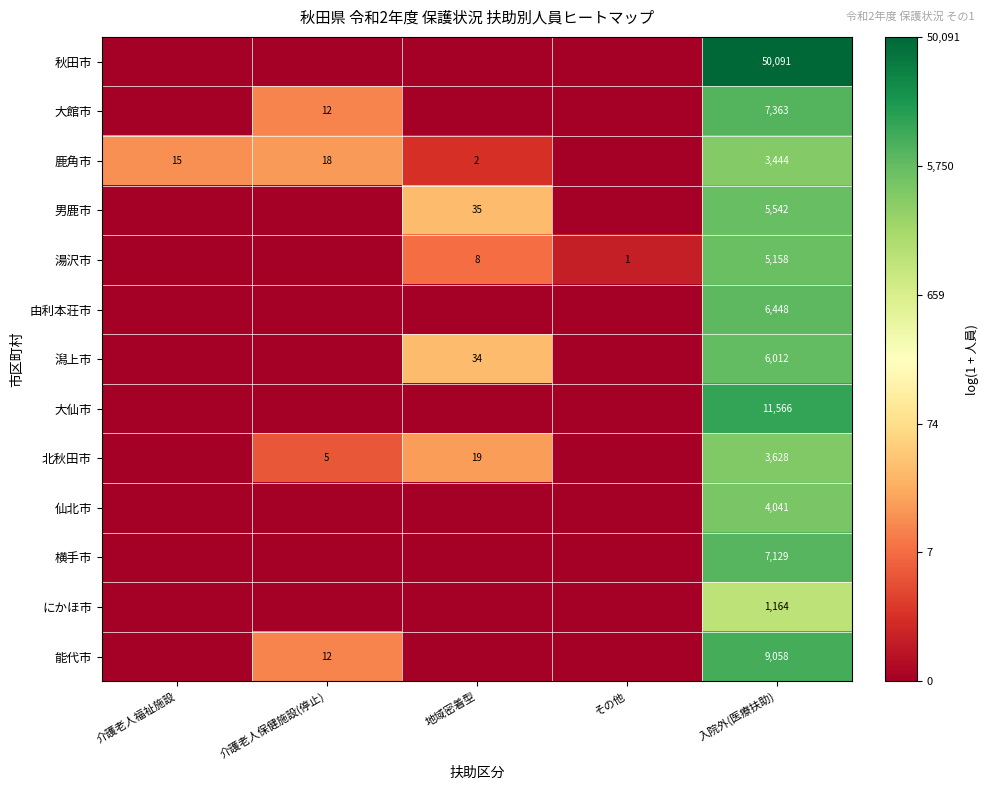

Is it true that 湯沢市 equals 8187 at 入院外(医療扶助)?

False